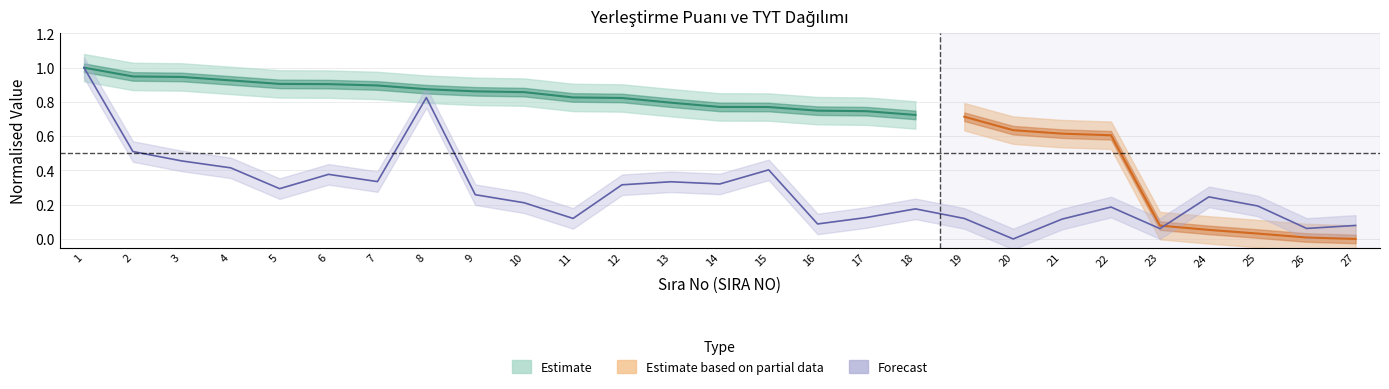

Which label corresponds to the smallest value in the chart?

20